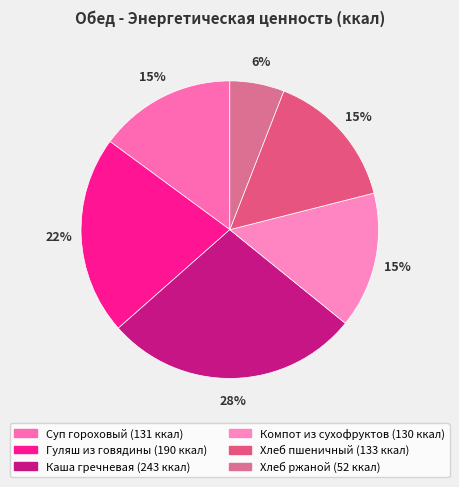

How many slices are in this pie chart?

6